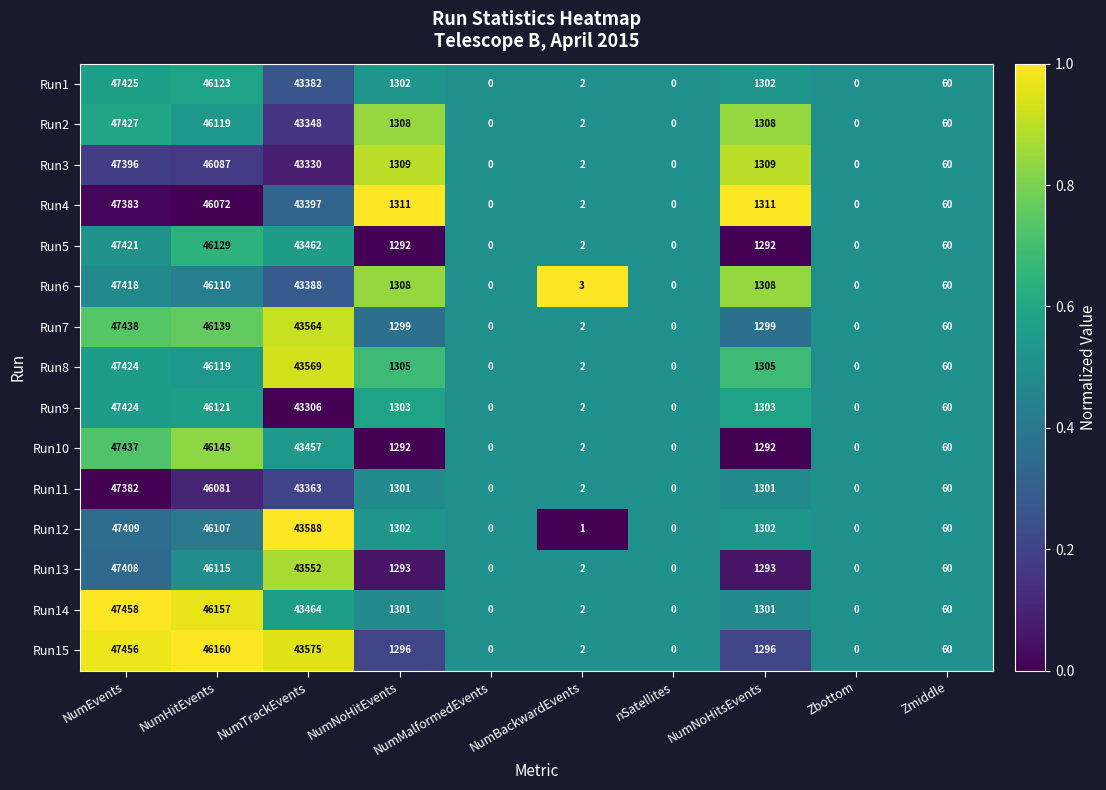

How many series are shown in this chart?

15